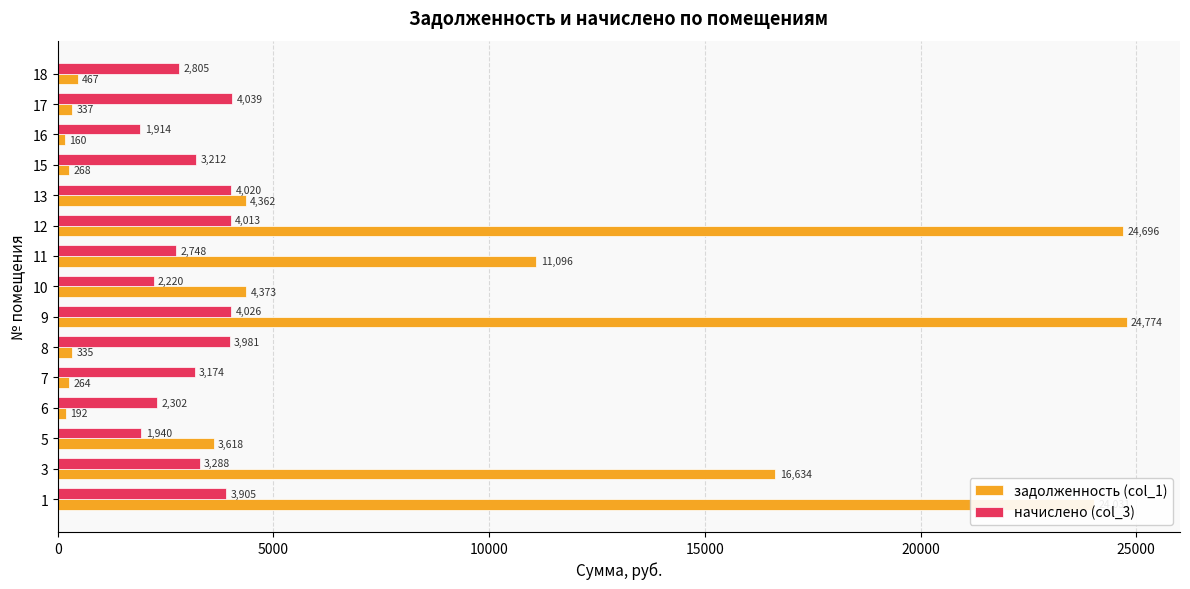

How many values in the начислено (col_3) series are below 3211?

7